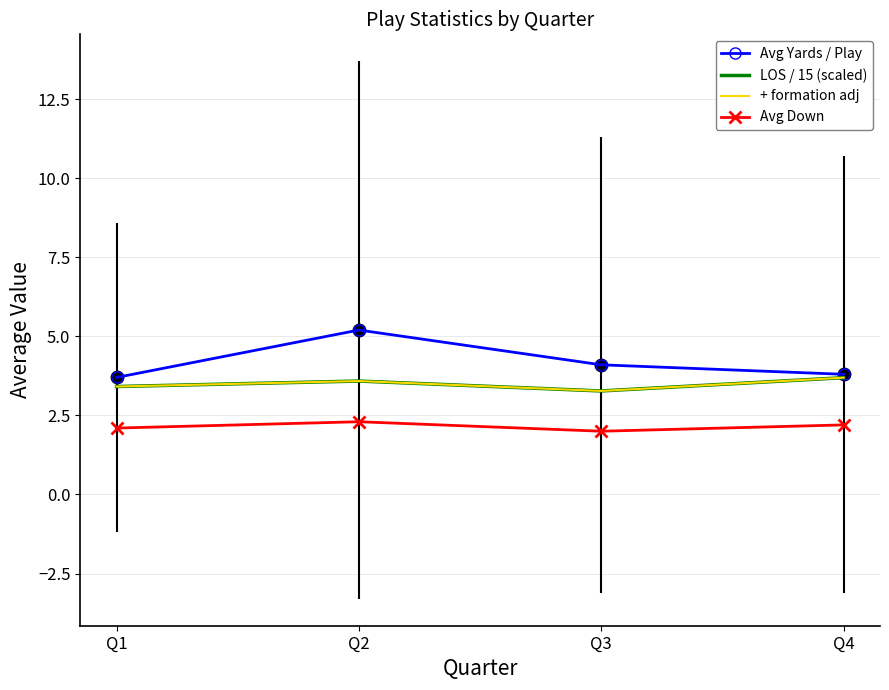

Which series has the largest total across all categories?

Avg Yards / Play